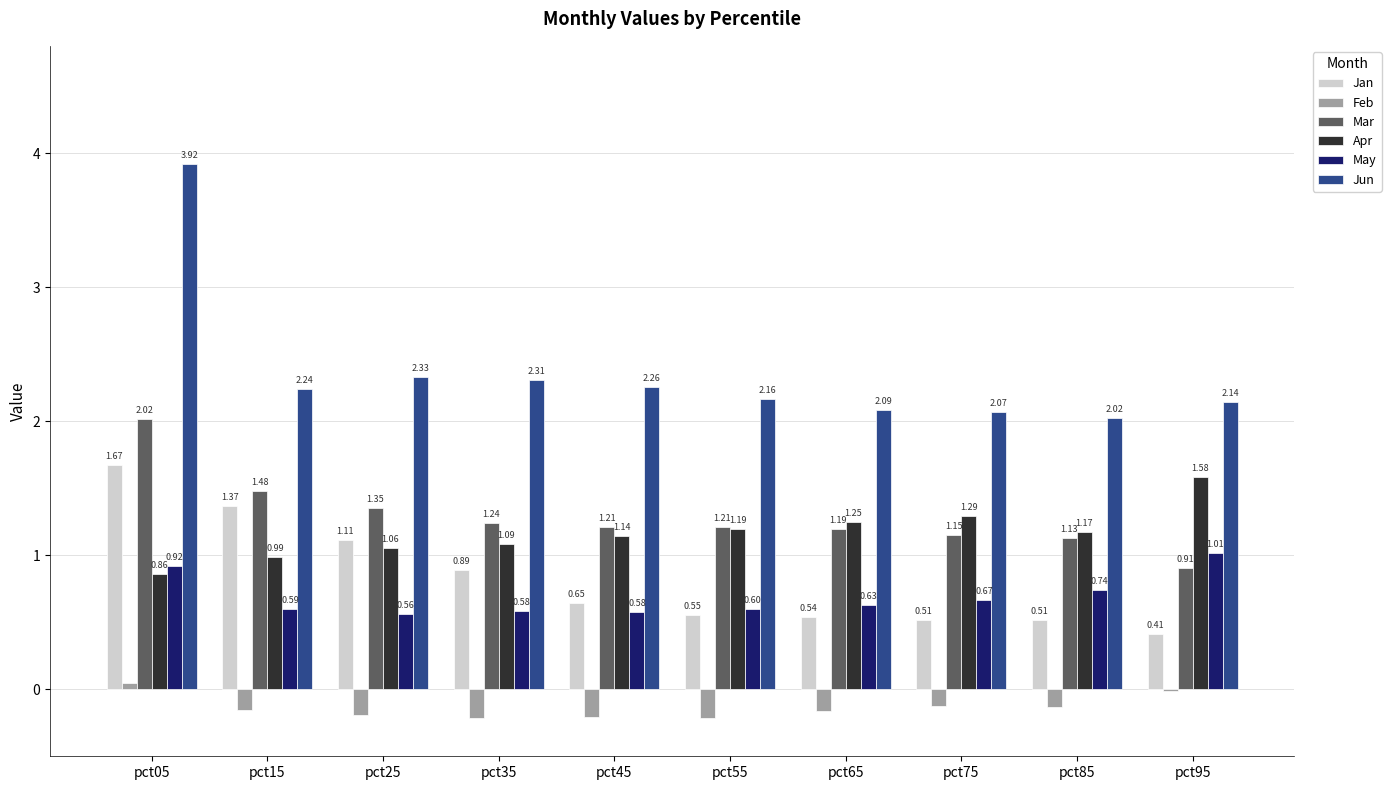

What is the sum of the Mar values at pct45 and pct65?

2.4